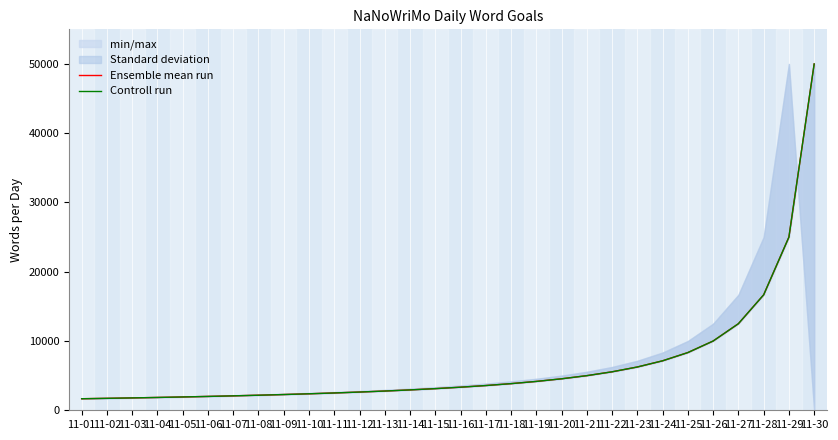

True or false: Controll run and Ensemble mean run cross at least once.

False